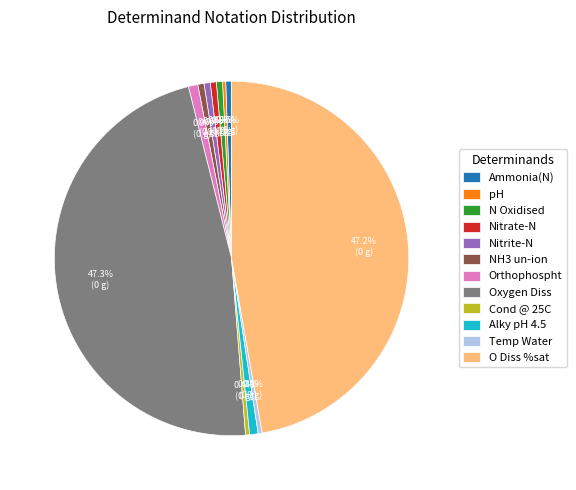

Approximately how many times larger is the value at NH3 un-ion compared to Nitrate-N?

1.0